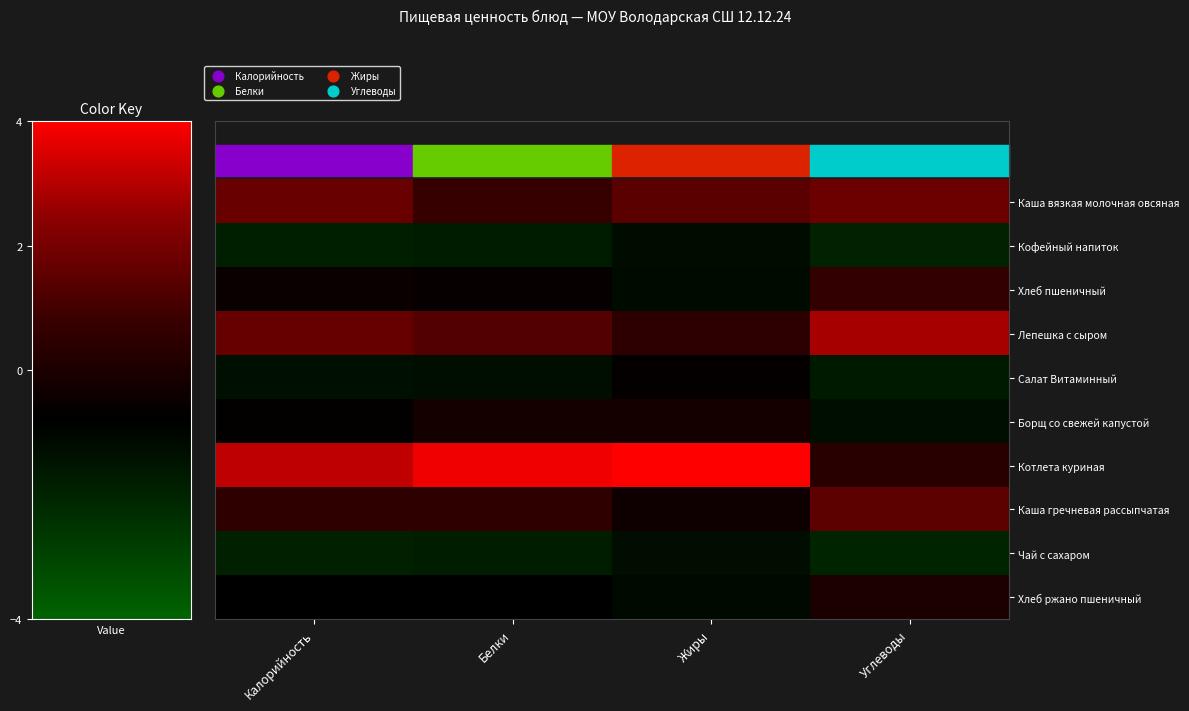

List the series in order of their peak value, highest first.

Котлета куриная, Лепешка с сыром, Каша вязкая молочная овсяная, Каша гречневая рассыпчатая, Хлеб пшеничный, Хлеб ржано пшеничный, Борщ со свежей капустой, Салат Витаминный, Кофейный напиток, Чай с сахаром